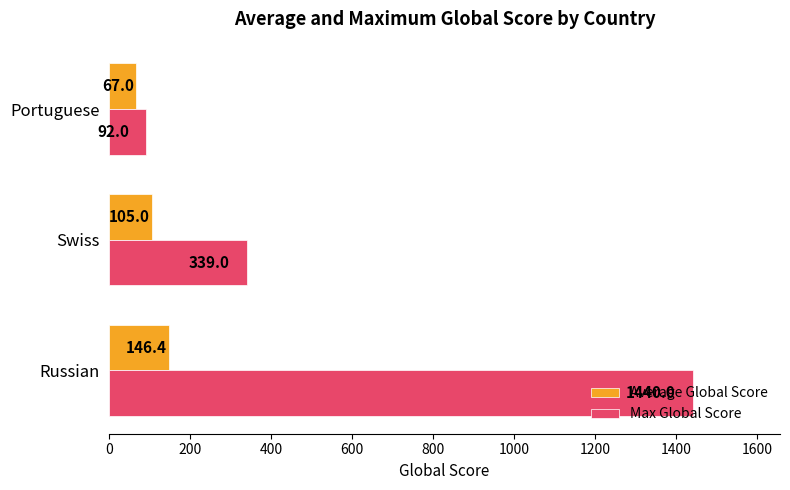

What is the lowest value of the Average Global Score series?

67.0